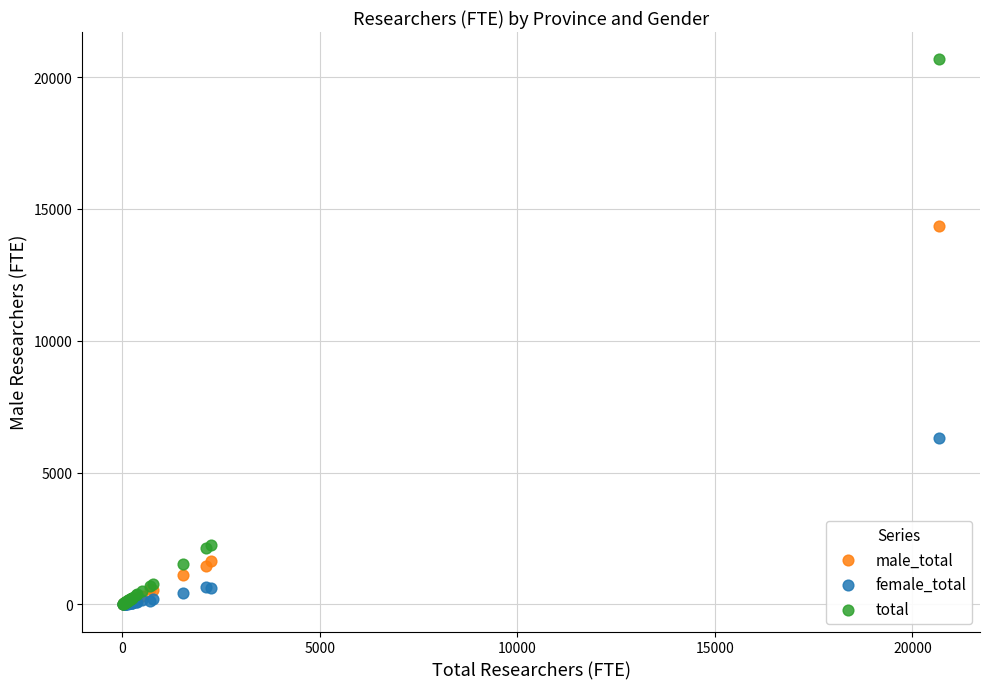

In the male_total series, what Y value is closest to 7189?

1636.2